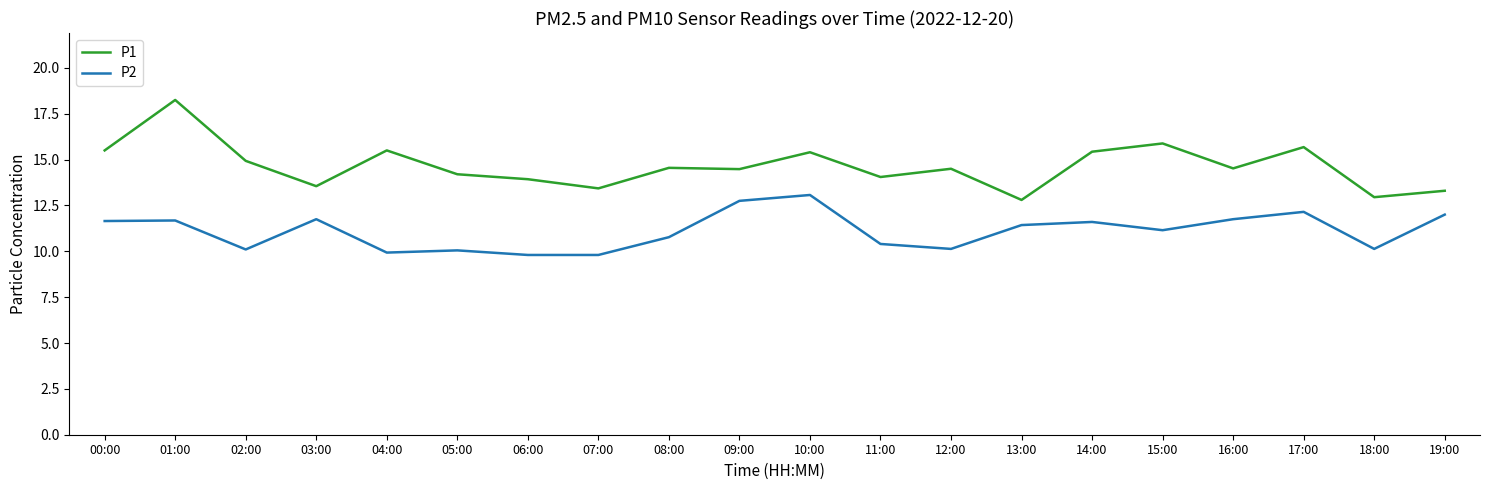

Which series changed the most between 08:00 and 16:00?

P2